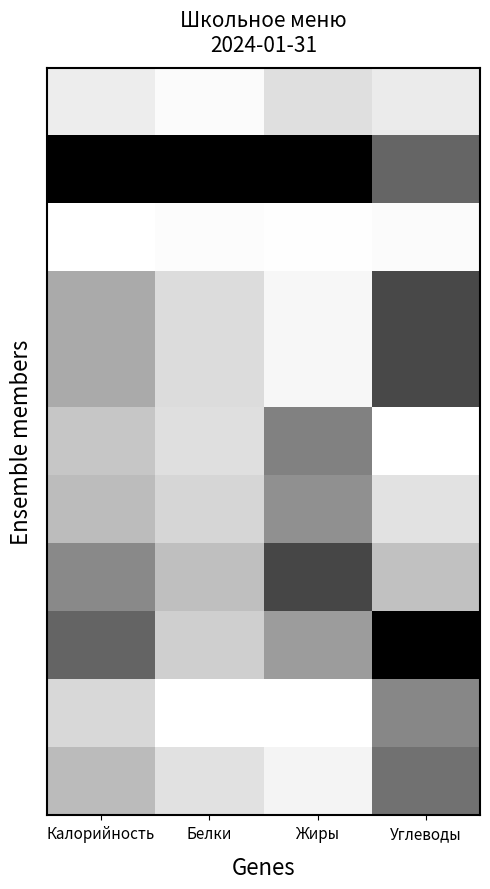

At how many categories does at least one series exceed 0?

4